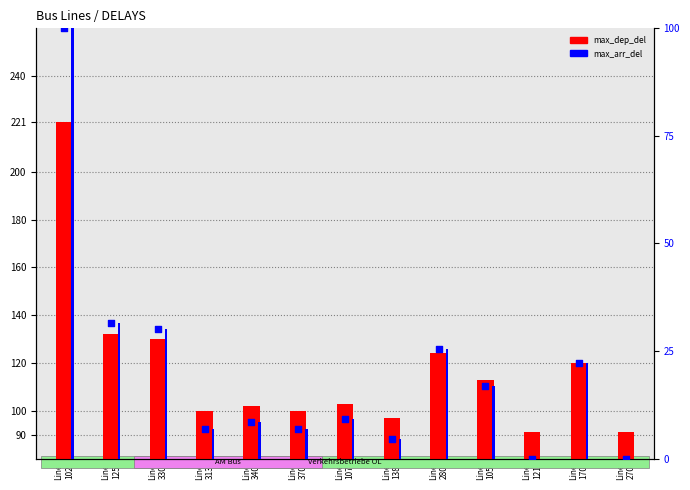

Which series reaches the minimum Y coordinate?

max_arr_del